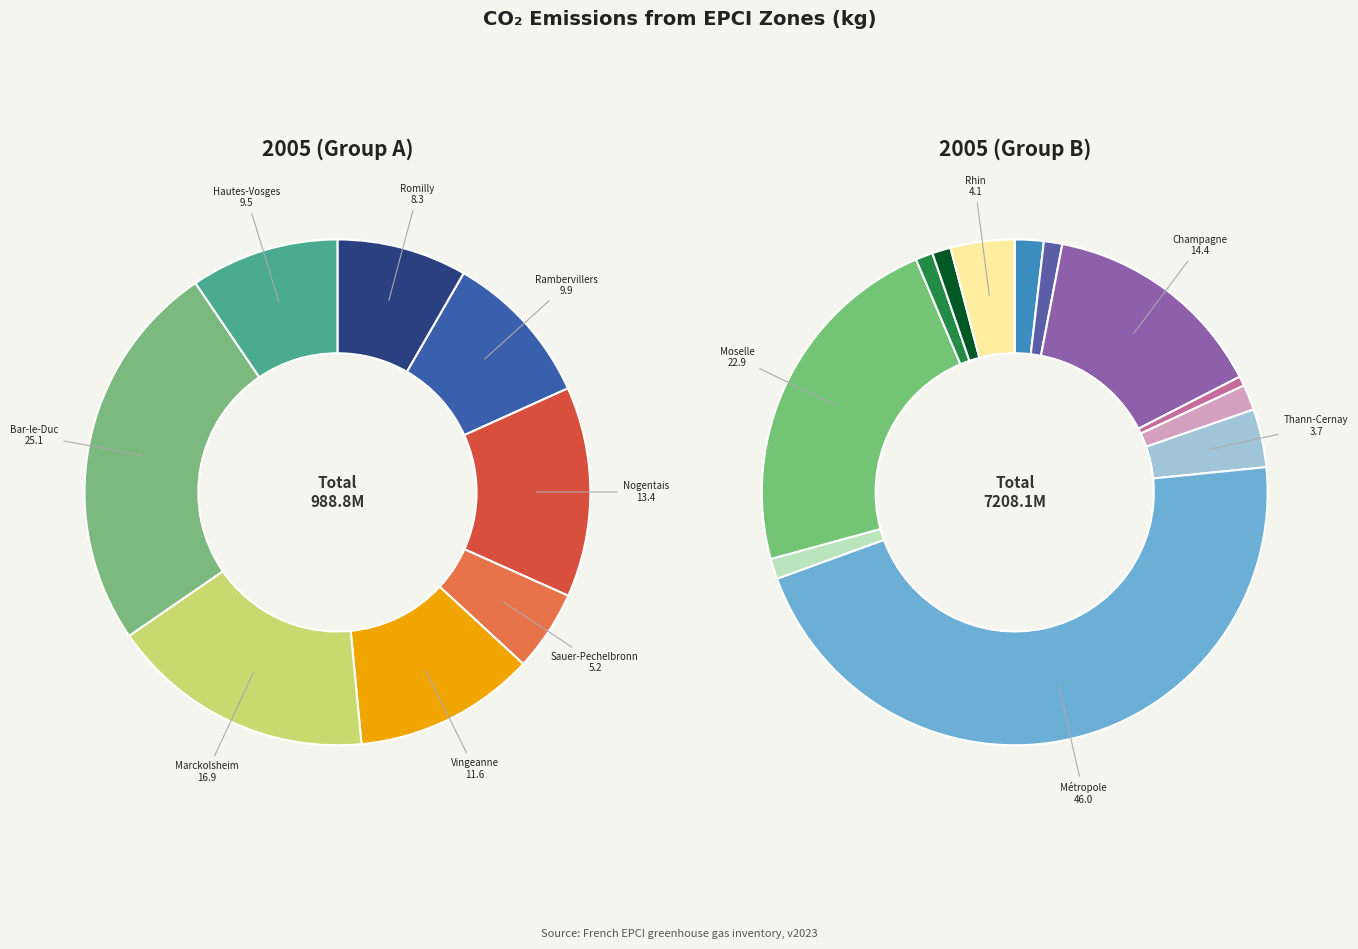

Count the number of slices in the pie.

20